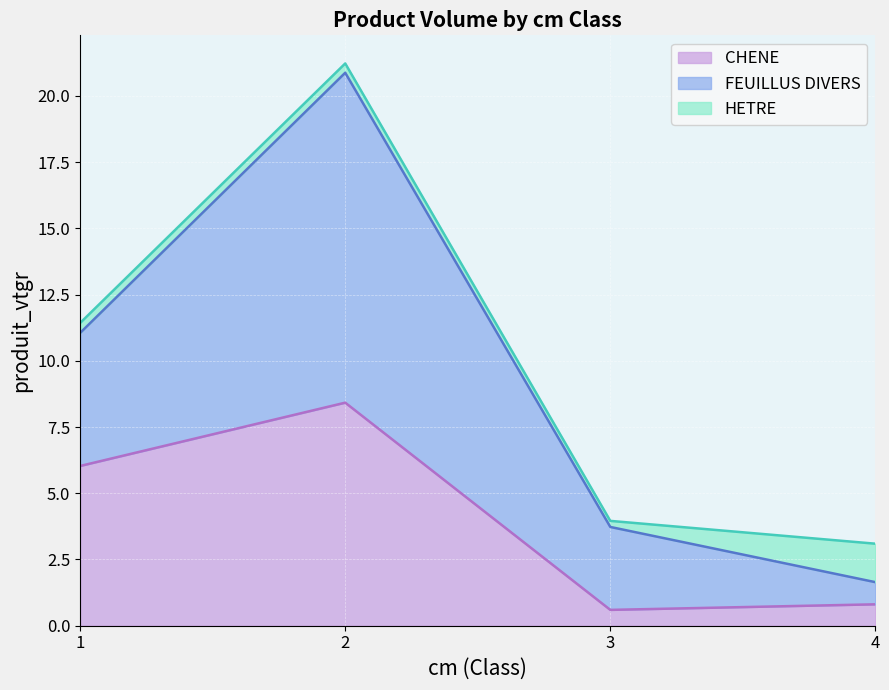

What is the minimum value for CHENE?

0.6